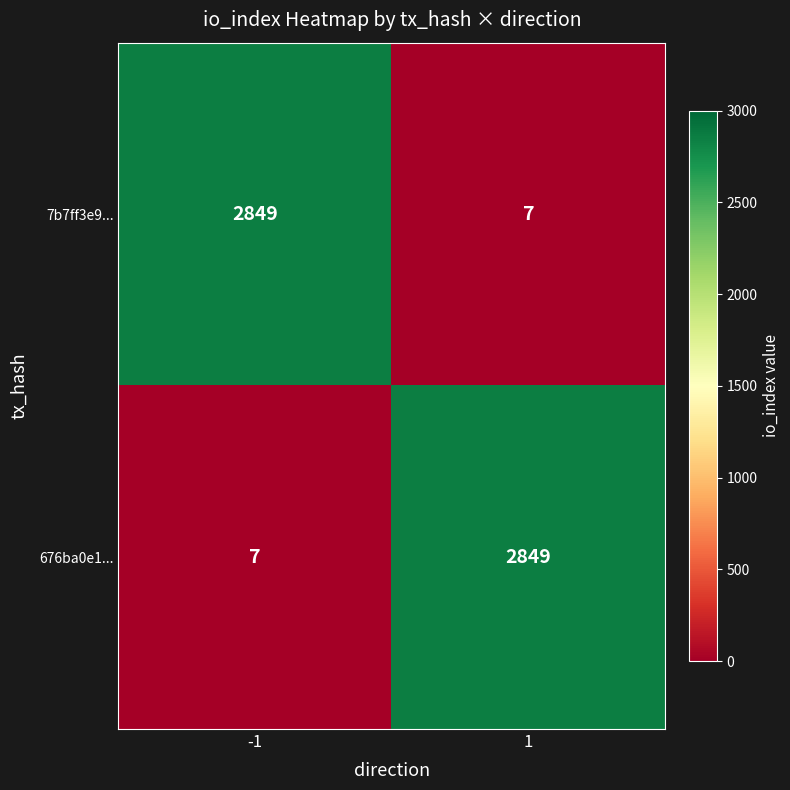

True or false: 7b7ff3e9... has a value of 2849 at -1.

True